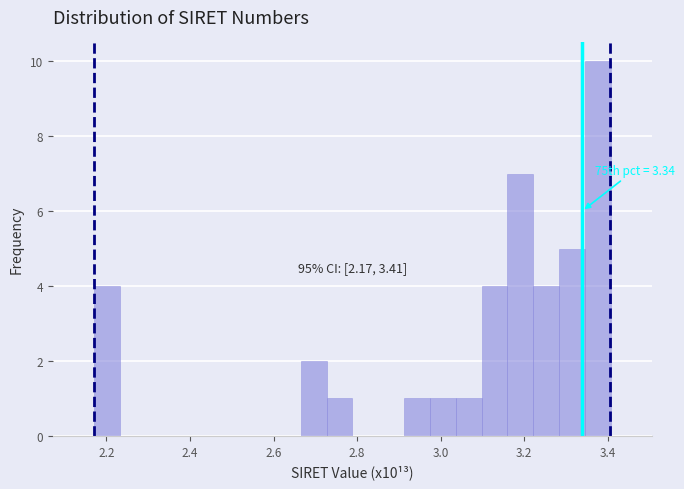

Around what value on the x-axis is the tallest bar? Give the approximate position of its centre, as read against the axis.

3.38